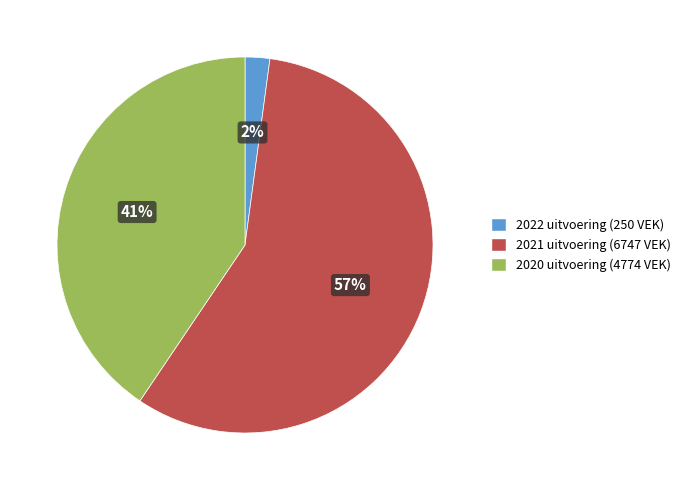

The 2020 uitvoering slice represents 28% of the pie. True or false?

False